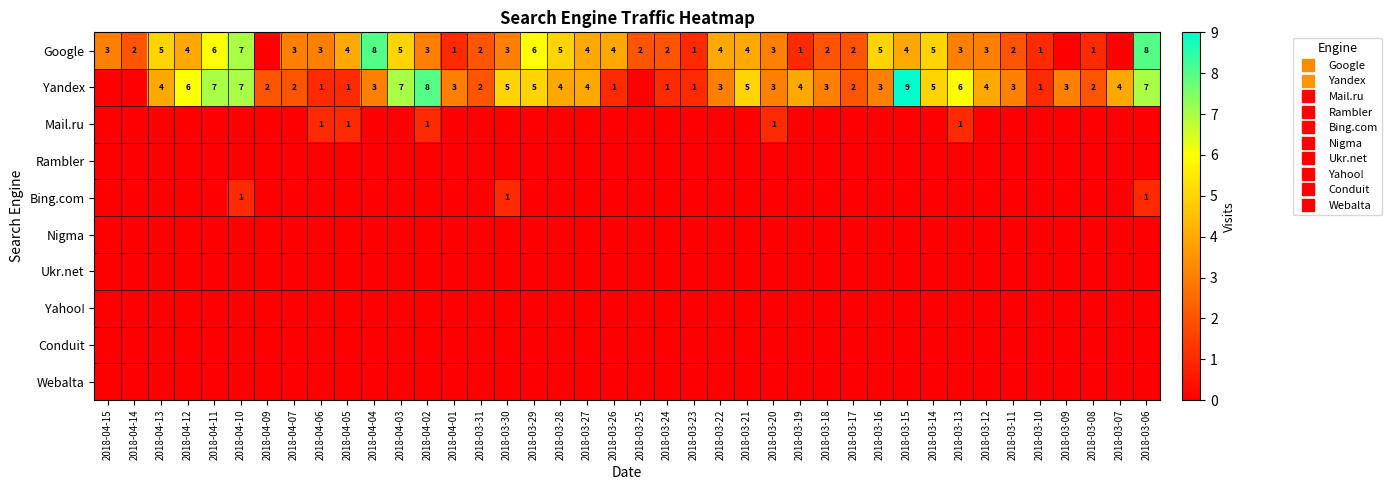

At how many categories does at least one series exceed 1?

38